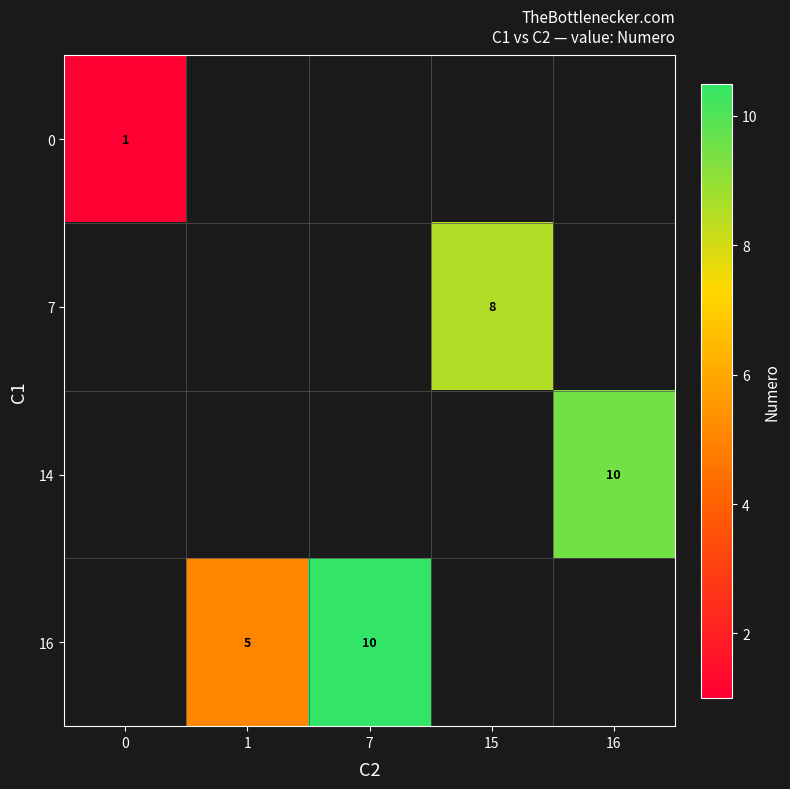

The value of 0 at 0 is 1. True or false?

True